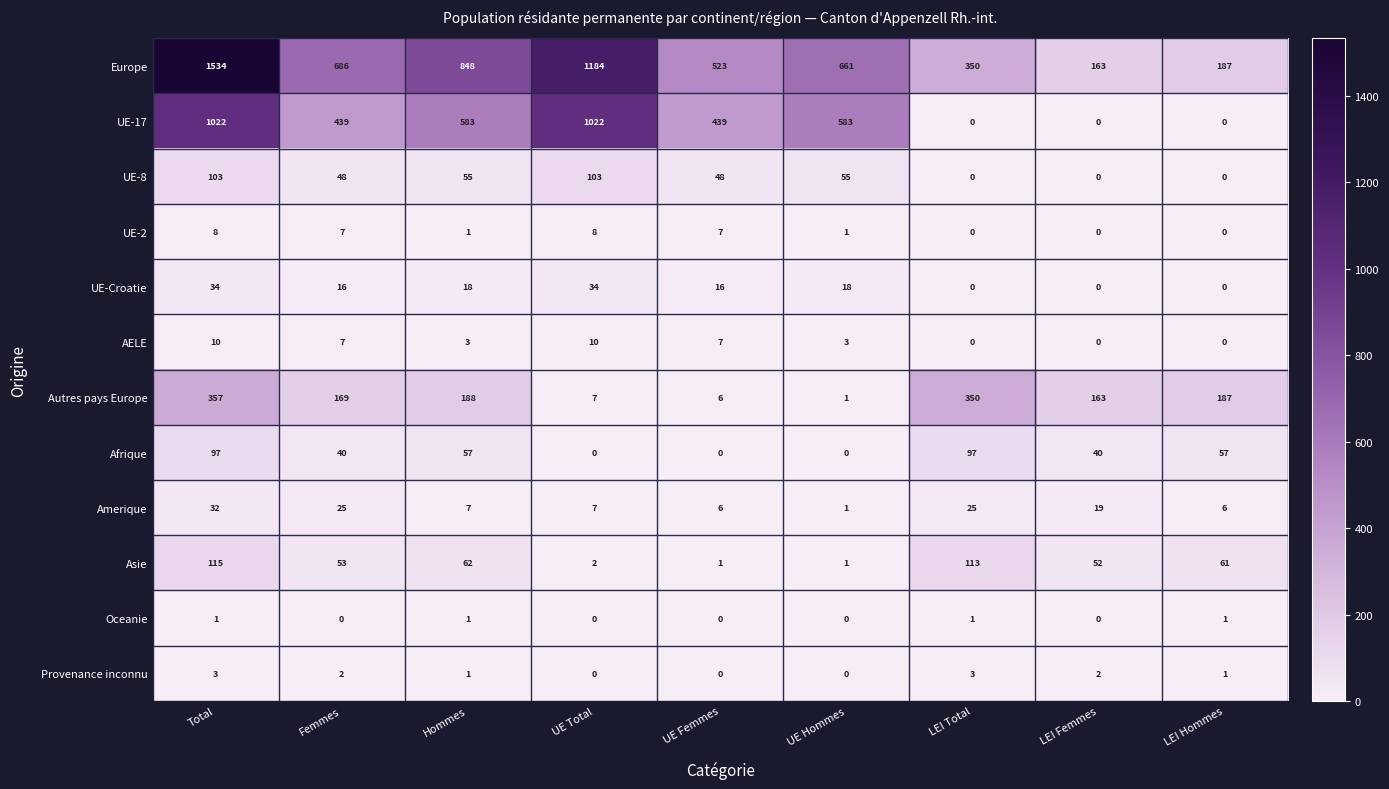

Count the UE-2 values in the range 0 to 7.

7